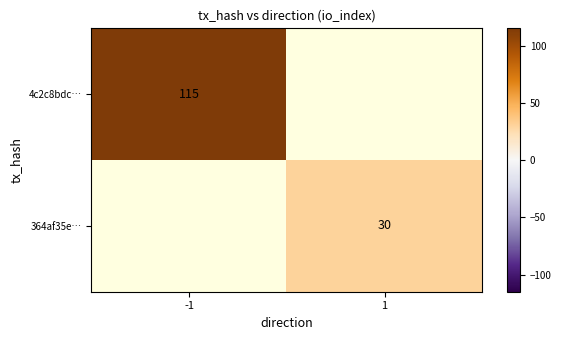

Count the number of data series in this chart.

2